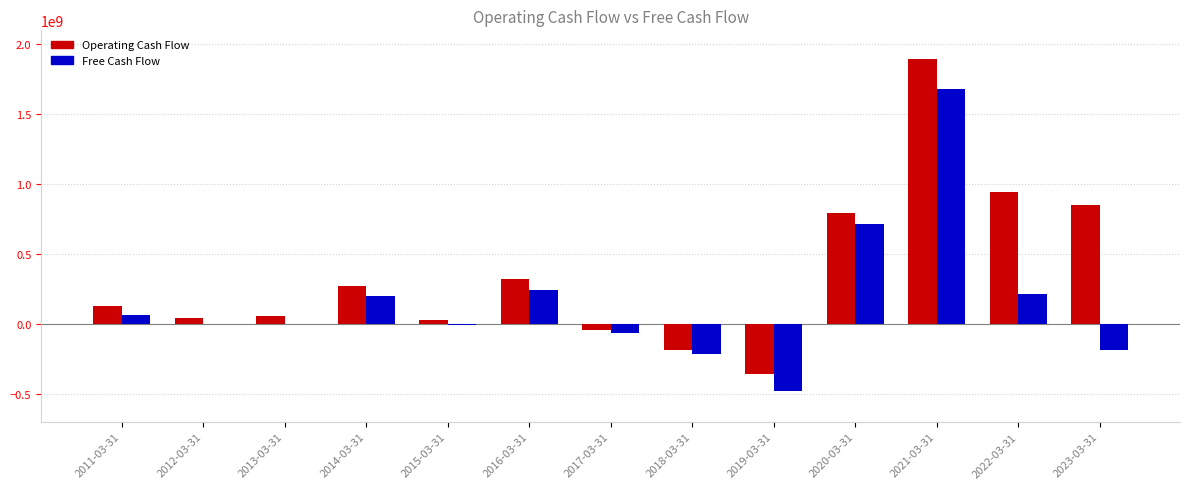

How many data points does each series have?

13